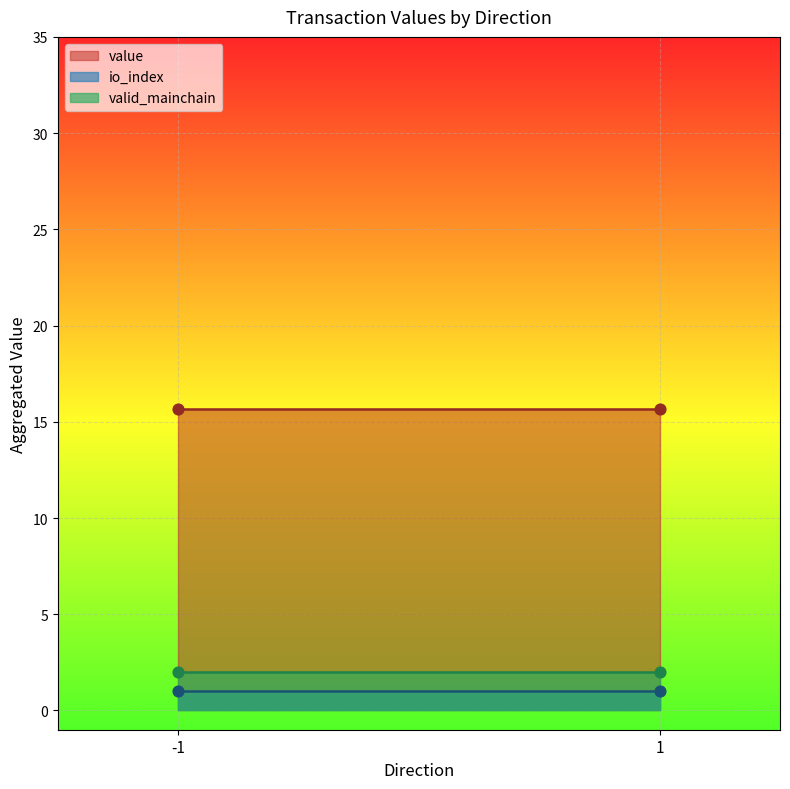

Which series has the largest total across all categories?

value